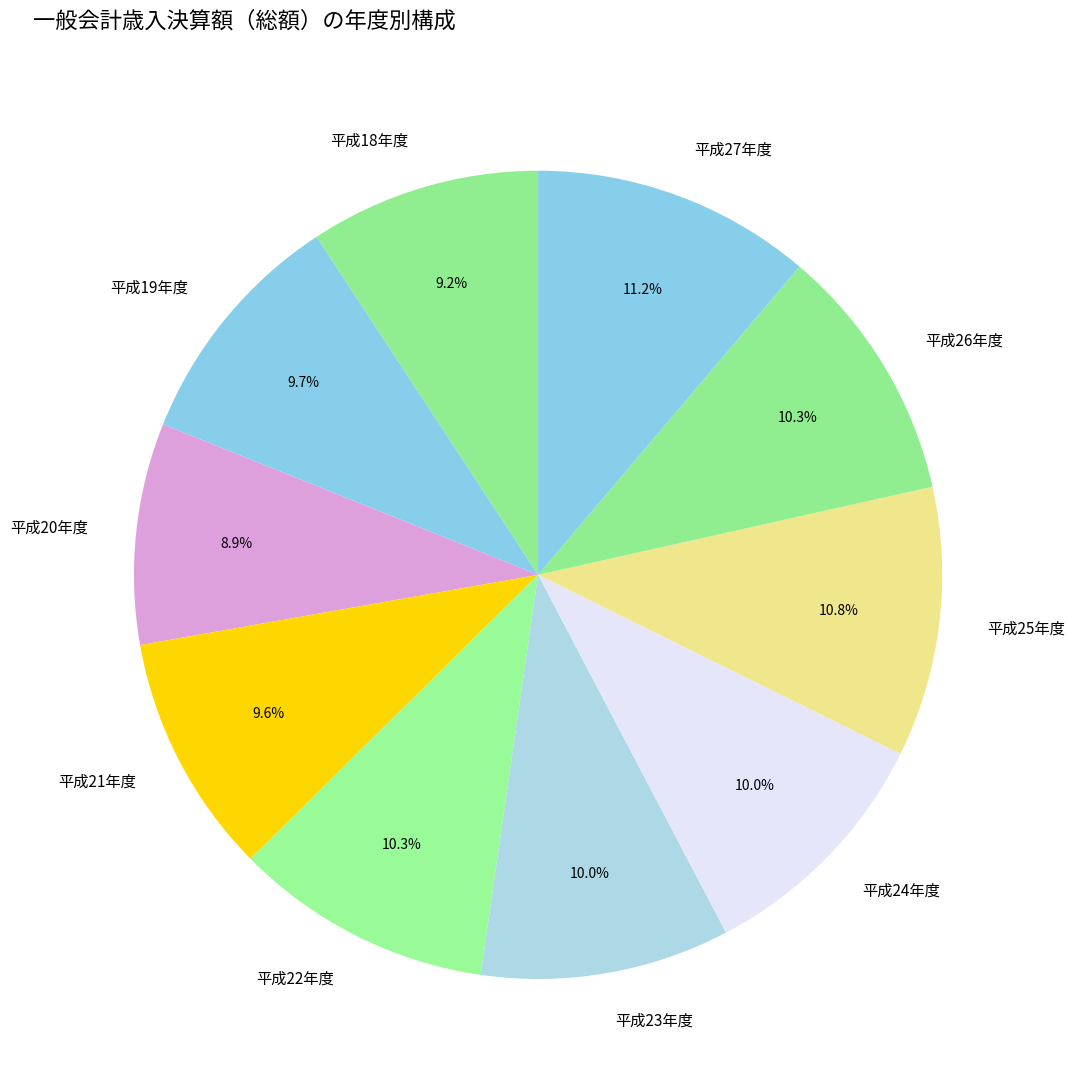

What portion of the pie excludes 平成23年度?

90.0%